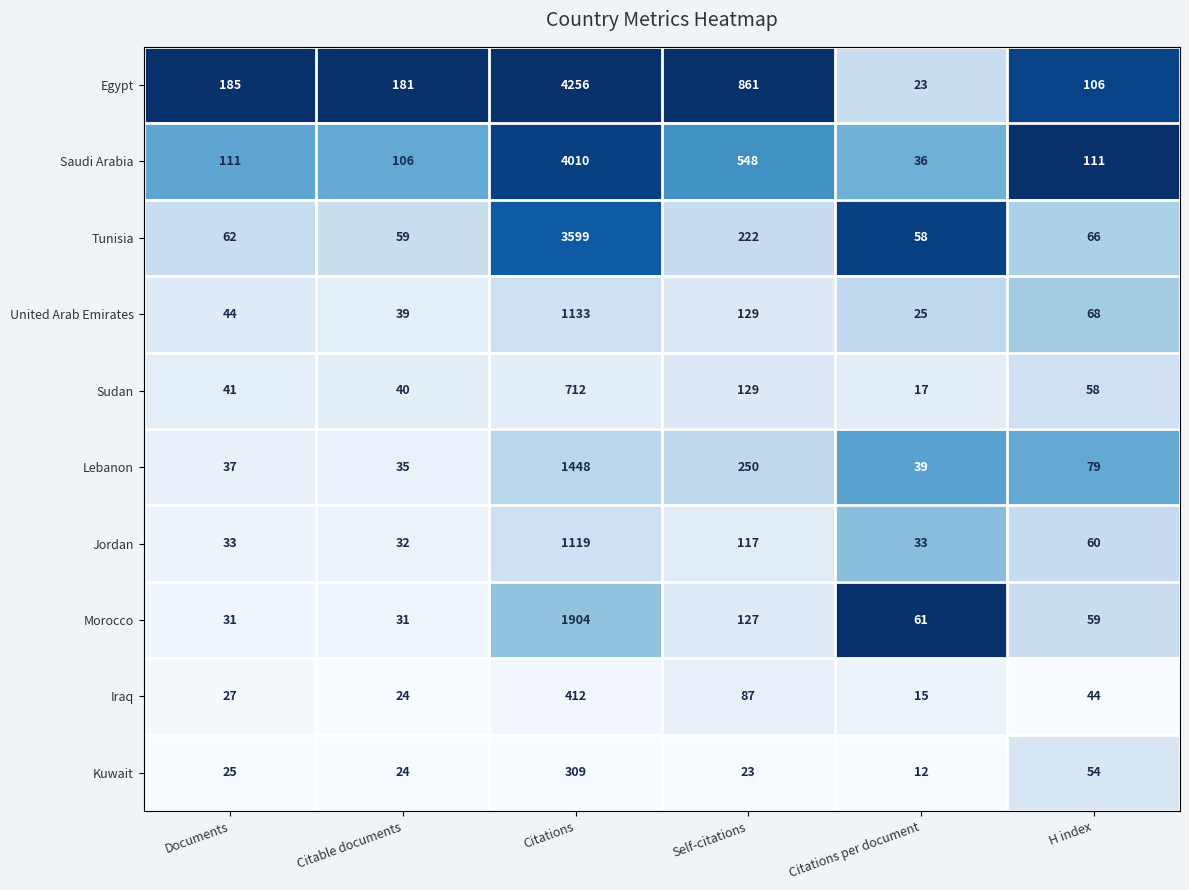

At which category is the sum across all series the highest?

Citations